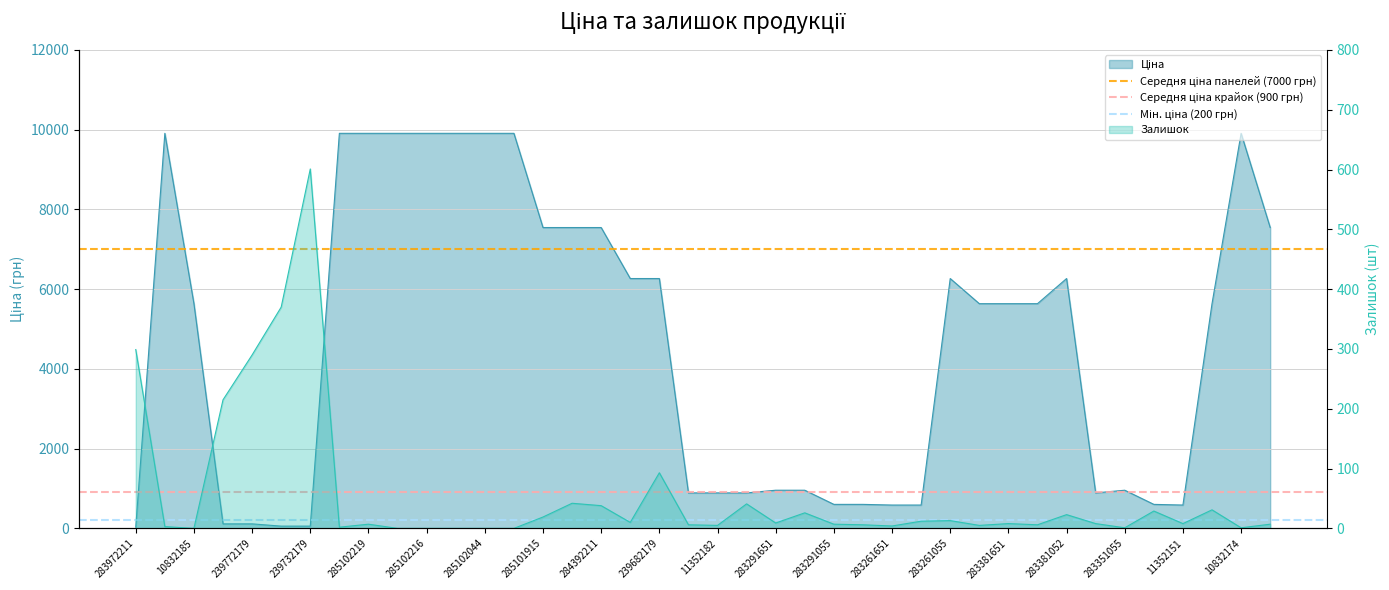

Is it true that Середня ціна крайок (900 грн) equals 1262 at 283972211?

False